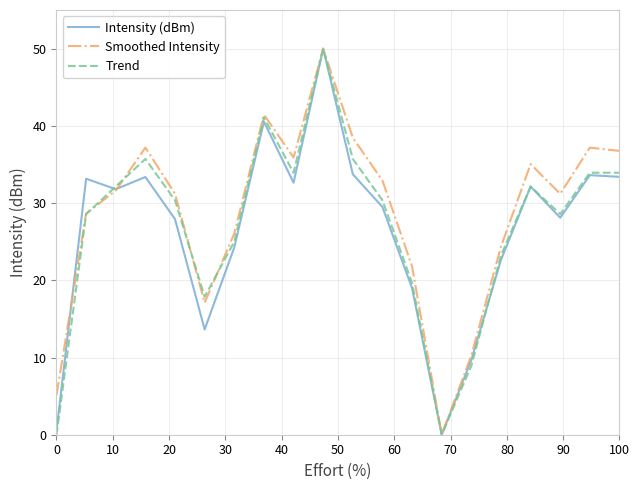

What is the maximum value for Trend?

50.0